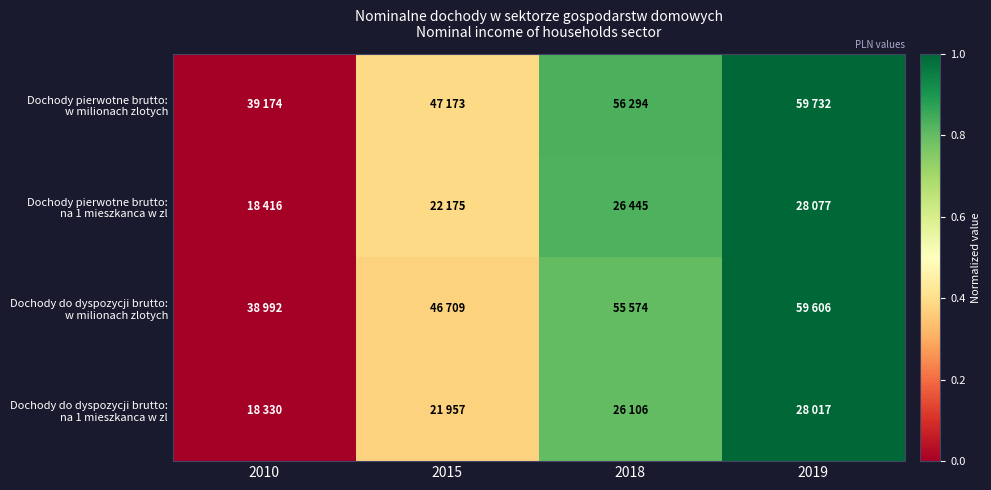

At how many categories does at least one series exceed 0?

3